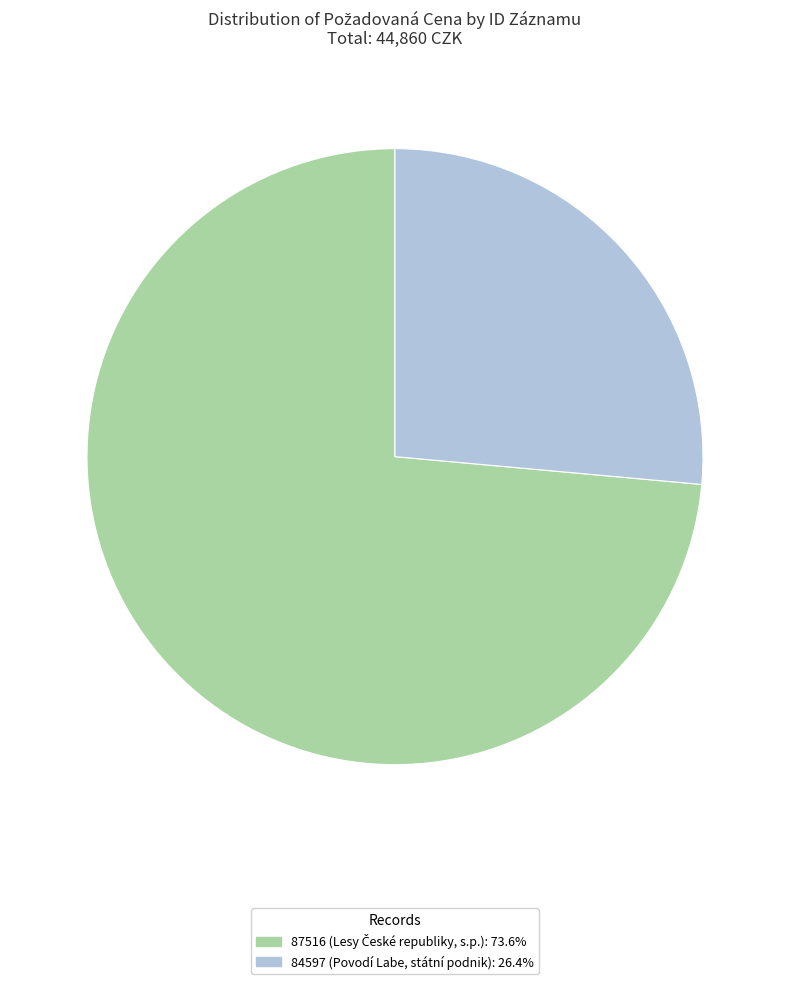

Between 84597 and 87516, which is larger?

87516